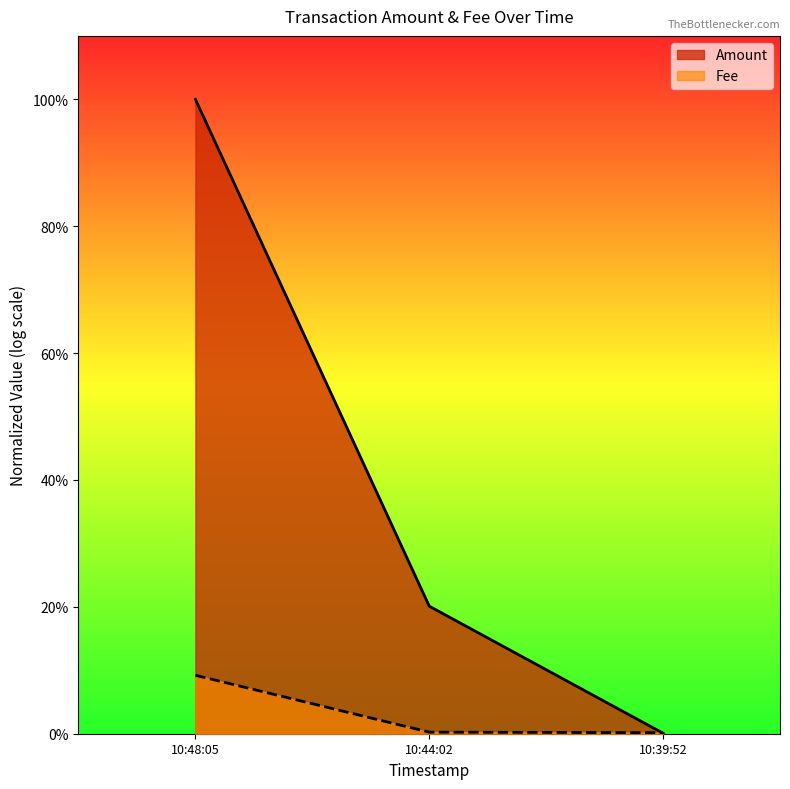

What is the difference between the Fee values at 10:39:52 and 10:44:02?

0.2